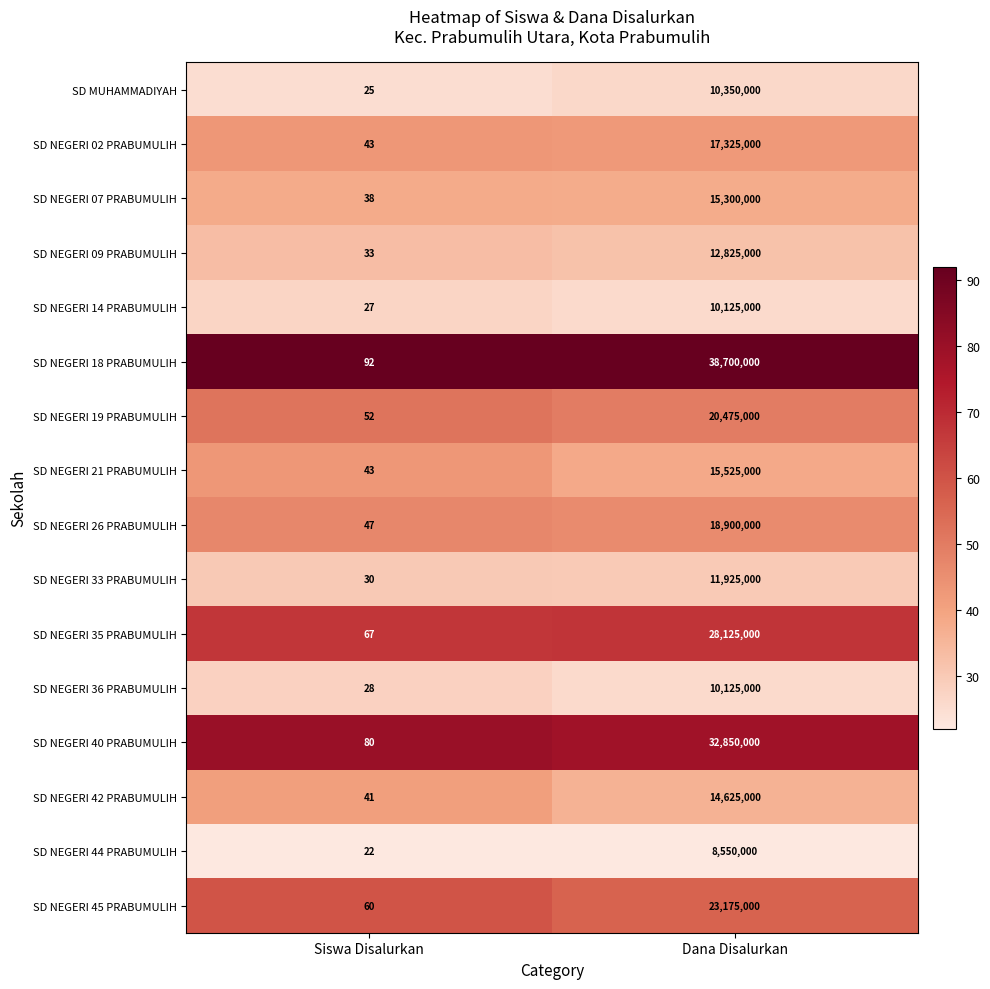

List the labels in order of SD NEGERI 35 PRABUMULIH value, smallest first.

Siswa Disalurkan, Dana Disalurkan